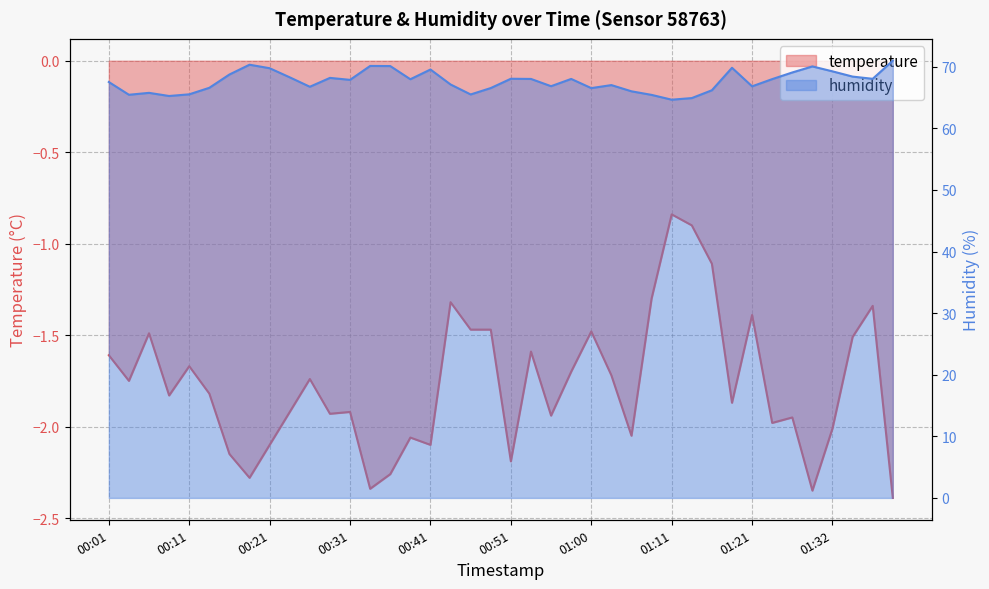

What is the greatest value displayed?

71.0